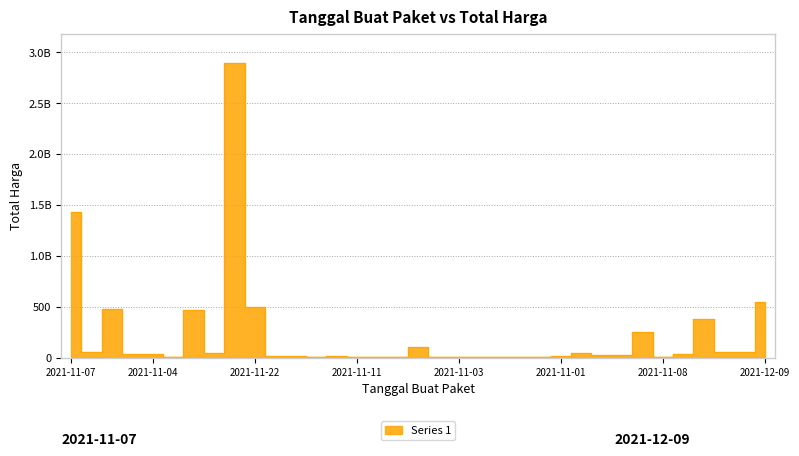

What is the average value?

214814202